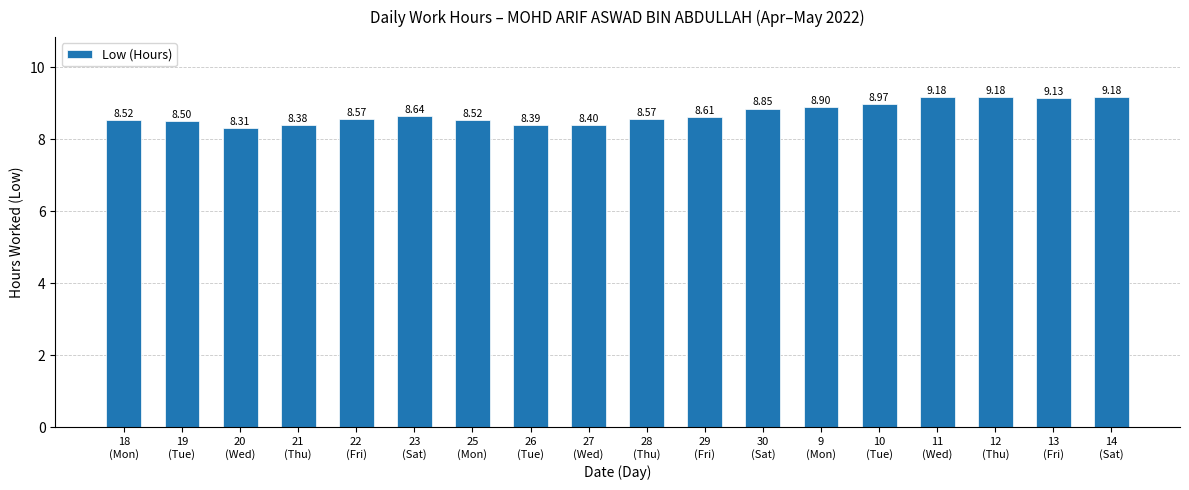

Is it true that the value at 30
(Sat) is 15.5?

False